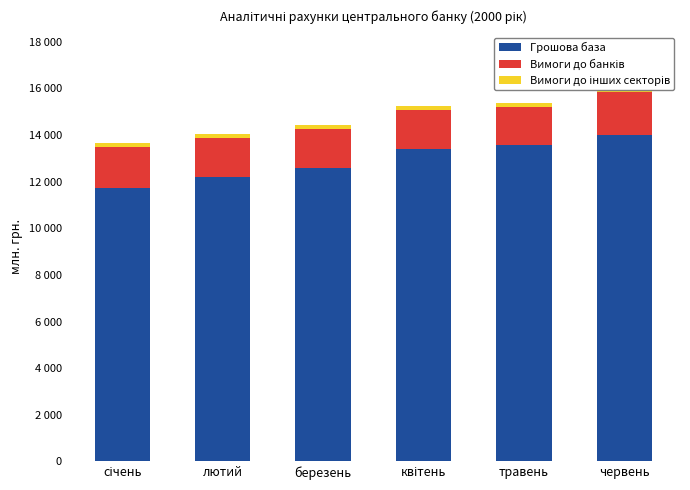

Count the number of data series in this chart.

3